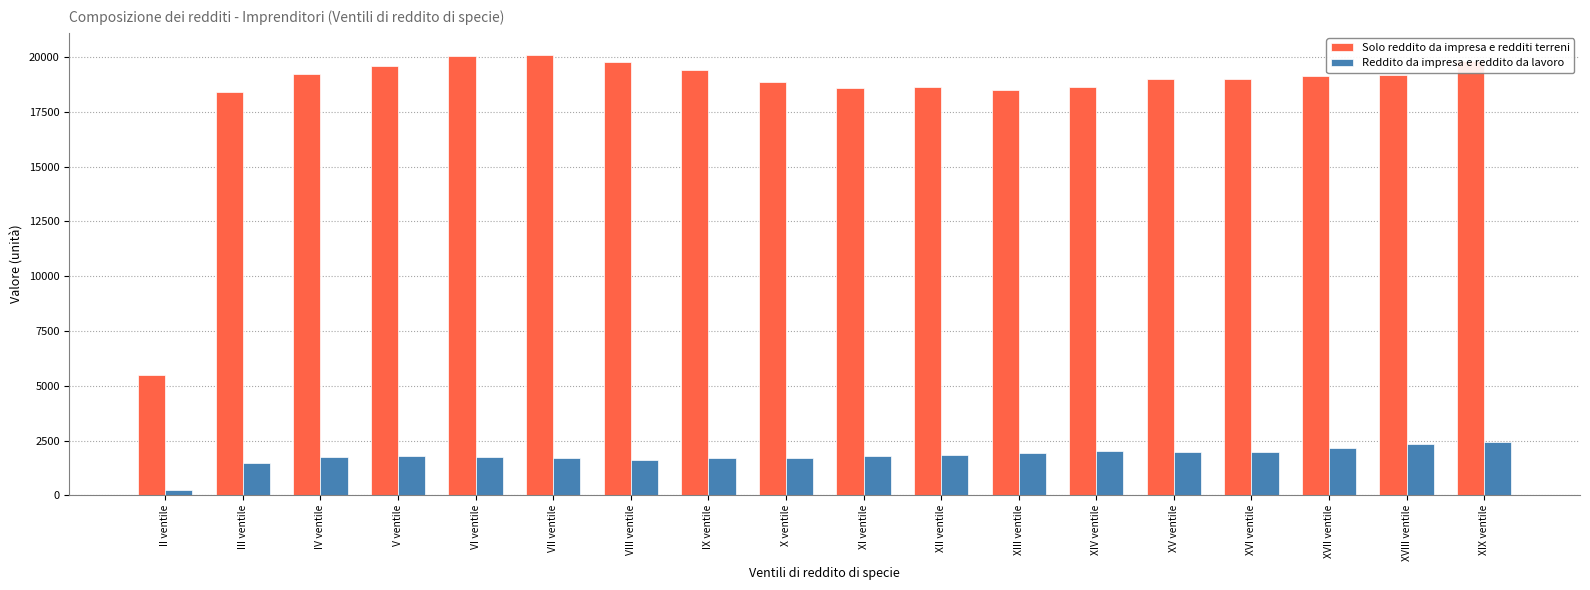

Is the value of Solo reddito da impresa e redditi terreni at XI ventile greater than the value of Reddito da impresa e reddito da lavoro at IX ventile?

Yes